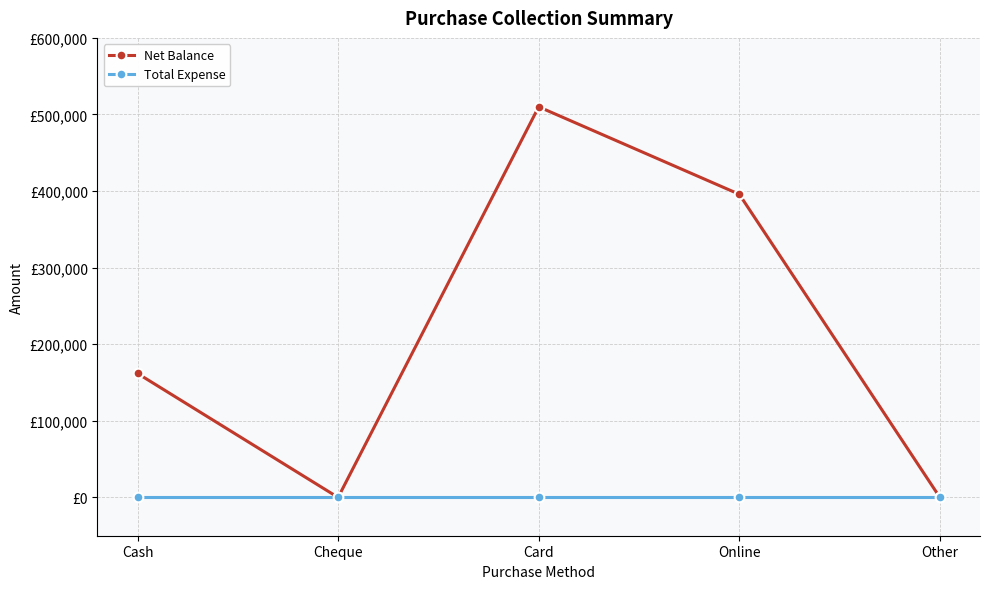

True or false: Net Balance and Total Expense cross at least once.

False